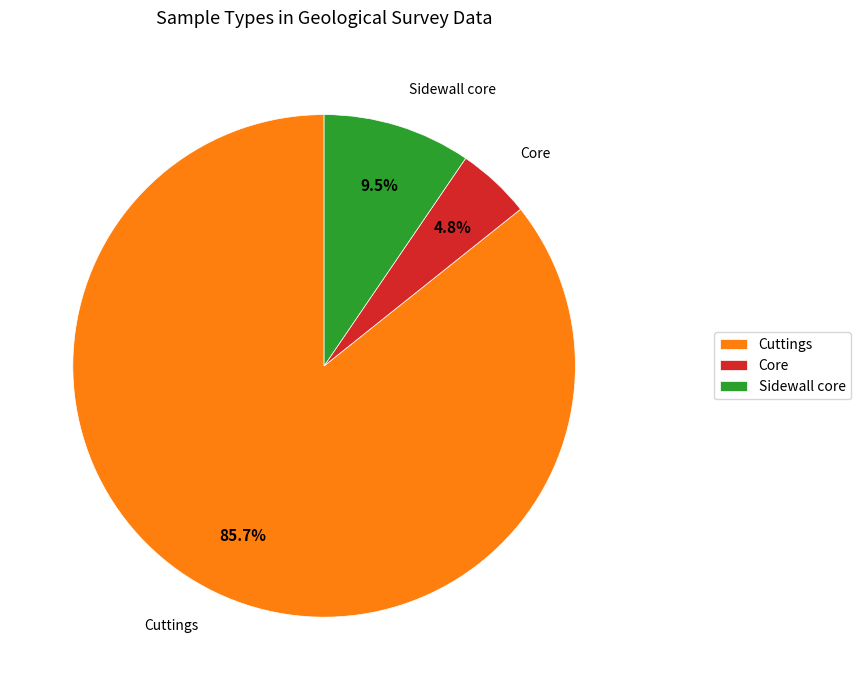

Rank the categories by value from highest to lowest.

Cuttings, Sidewall core, Core